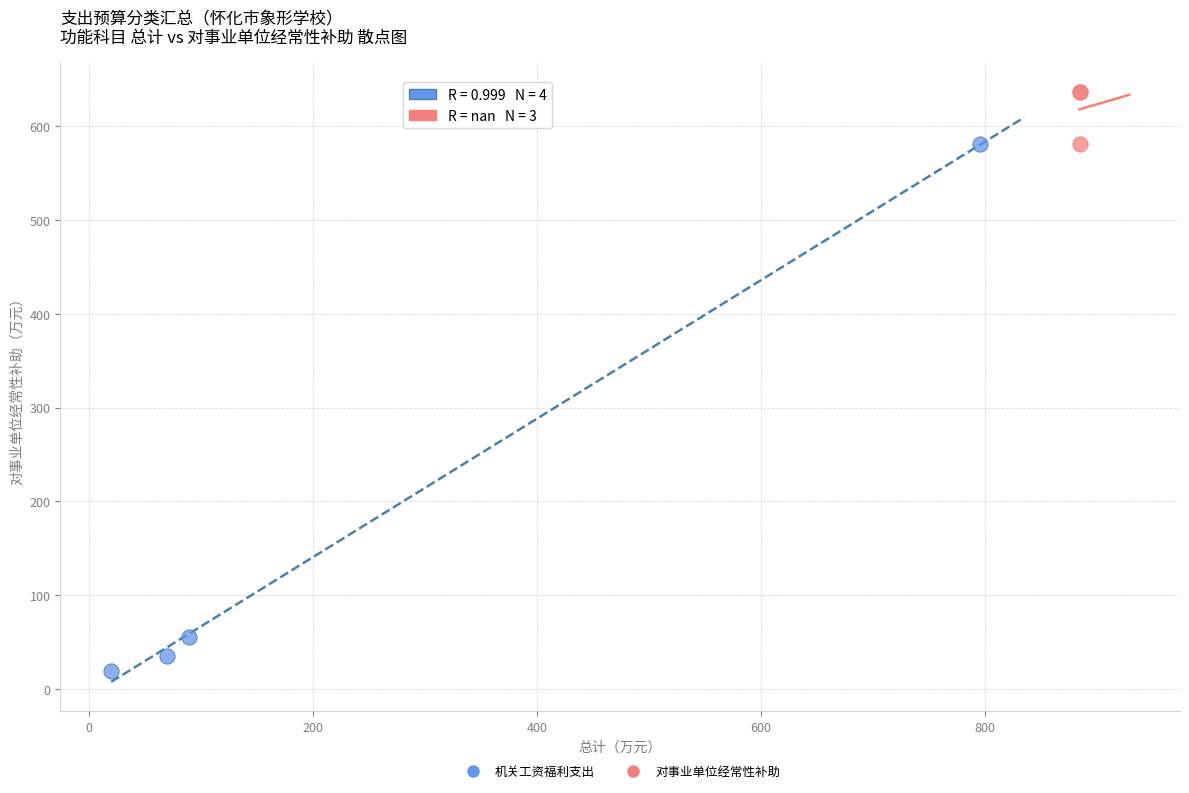

Which series has the widest spread of Y values?

机关工资福利支出